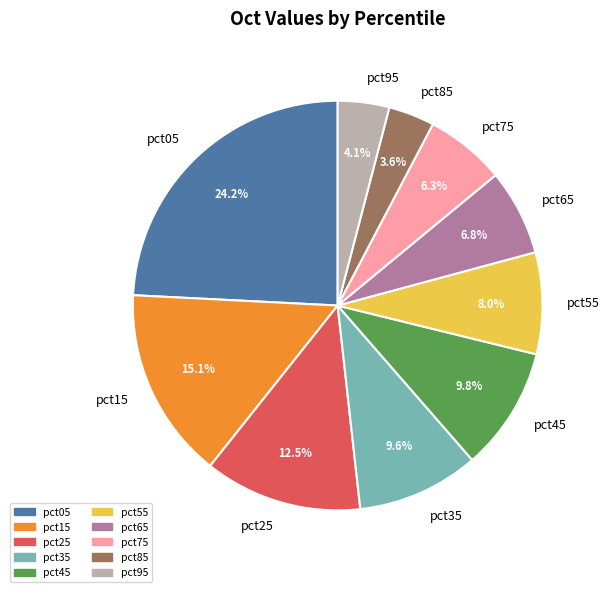

What percentage is the pct05 slice, to the nearest percent?

24%